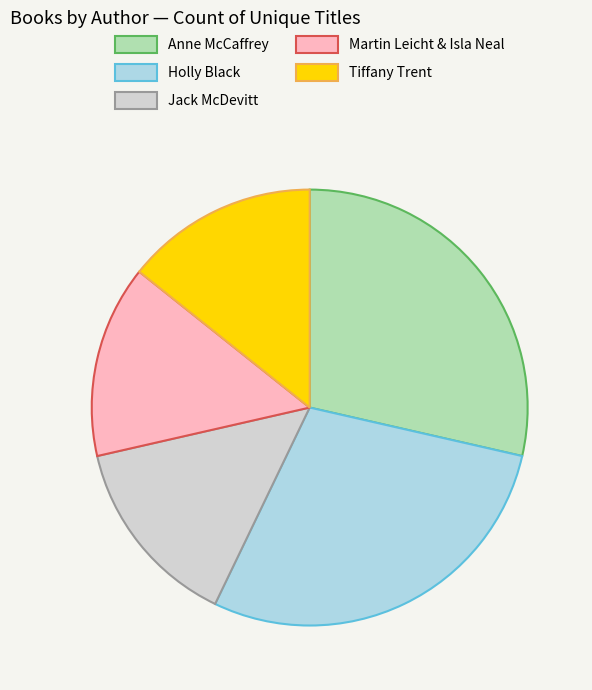

Is the sum of Holly Black and Jack McDevitt greater than half?

No